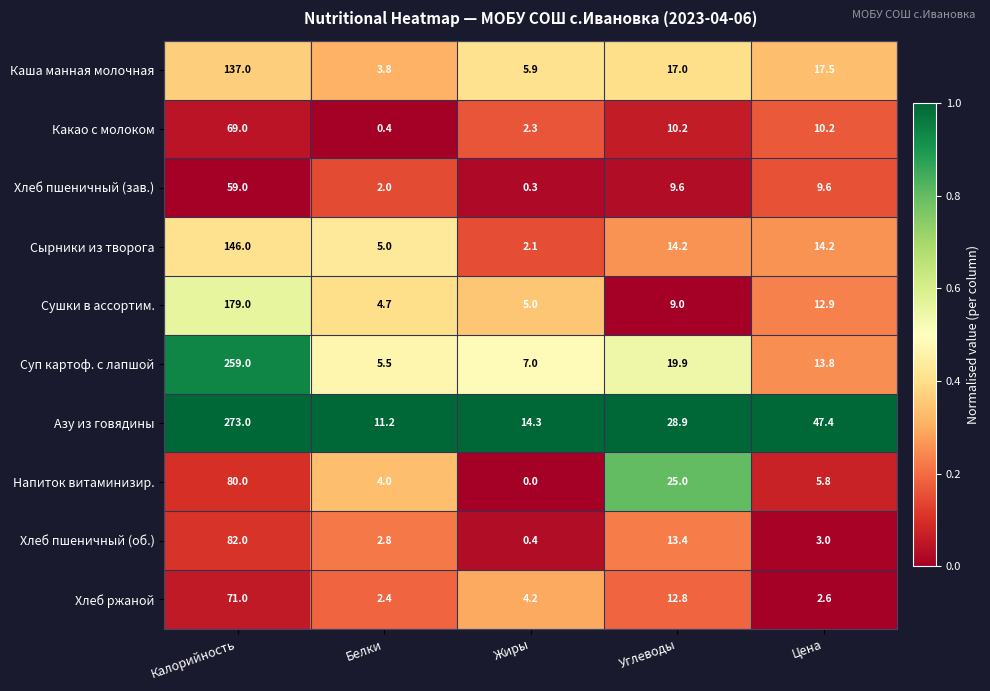

What is the average value of the Напиток витаминизир. series?

23.0